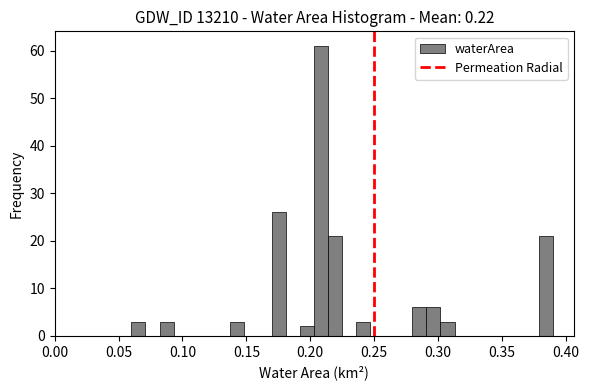

Read against the x-axis, roughly where is the centre of the tallest bar?

0.210